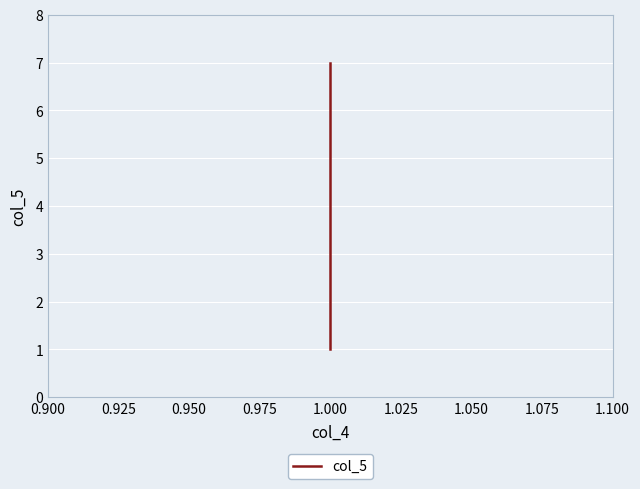

How many values are between 2 and 6?

5